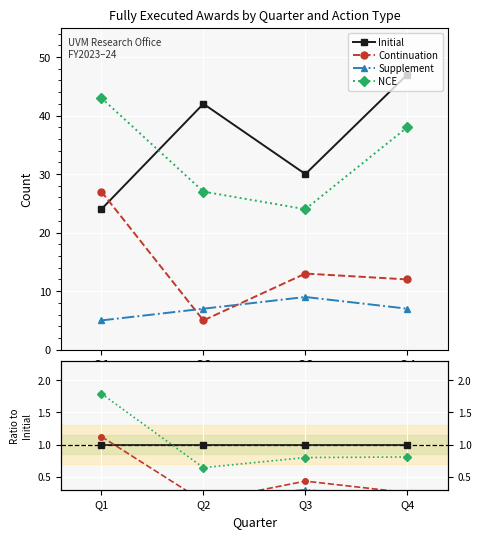

True or false: Supplement and Initial intersect in this chart.

False